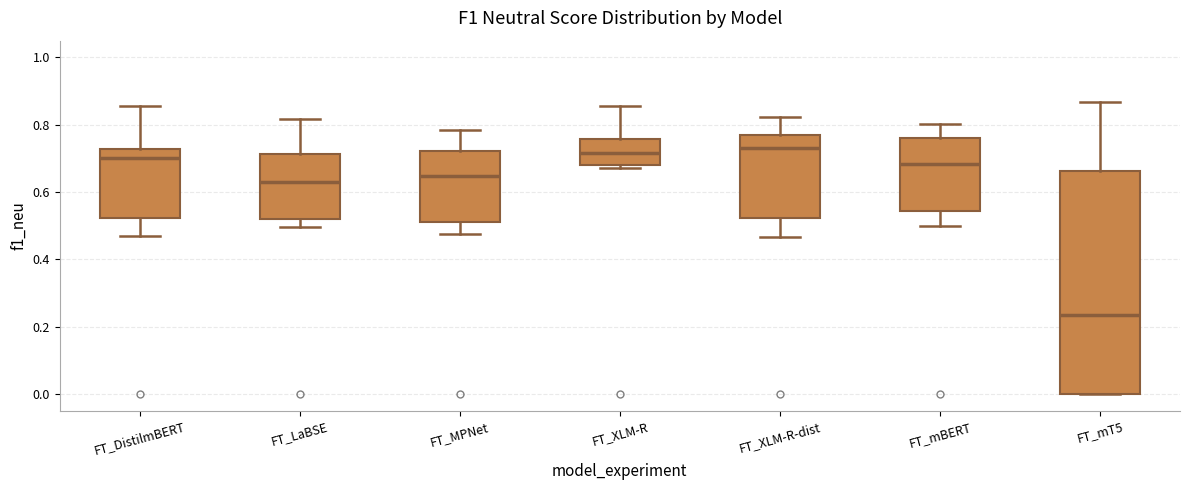

Reading left to right, transcribe this box plot: for each box, give where its median line is, the range the box spans, and where its two whiskers end, as read against the y-axis. The values are not printed on the chart, so give them approximately, as read against the axis.

FT_DistilmBERT: median 0.70, box 0.52 to 0.72, whiskers 0.48 to 0.86
FT_LaBSE: median 0.62, box 0.52 to 0.72, whiskers 0.50 to 0.82
FT_MPNet: median 0.64, box 0.52 to 0.72, whiskers 0.48 to 0.78
FT_XLM-R: median 0.72, box 0.68 to 0.76, whiskers 0.68 (just below the box's lower edge) to 0.86
FT_XLM-R-dist: median 0.74, box 0.52 to 0.78, whiskers 0.46 to 0.82
FT_mBERT: median 0.68, box 0.54 to 0.76, whiskers 0.50 to 0.80
FT_mT5: median 0.24, box 0.00 to 0.66, whiskers 0.00 to 0.86